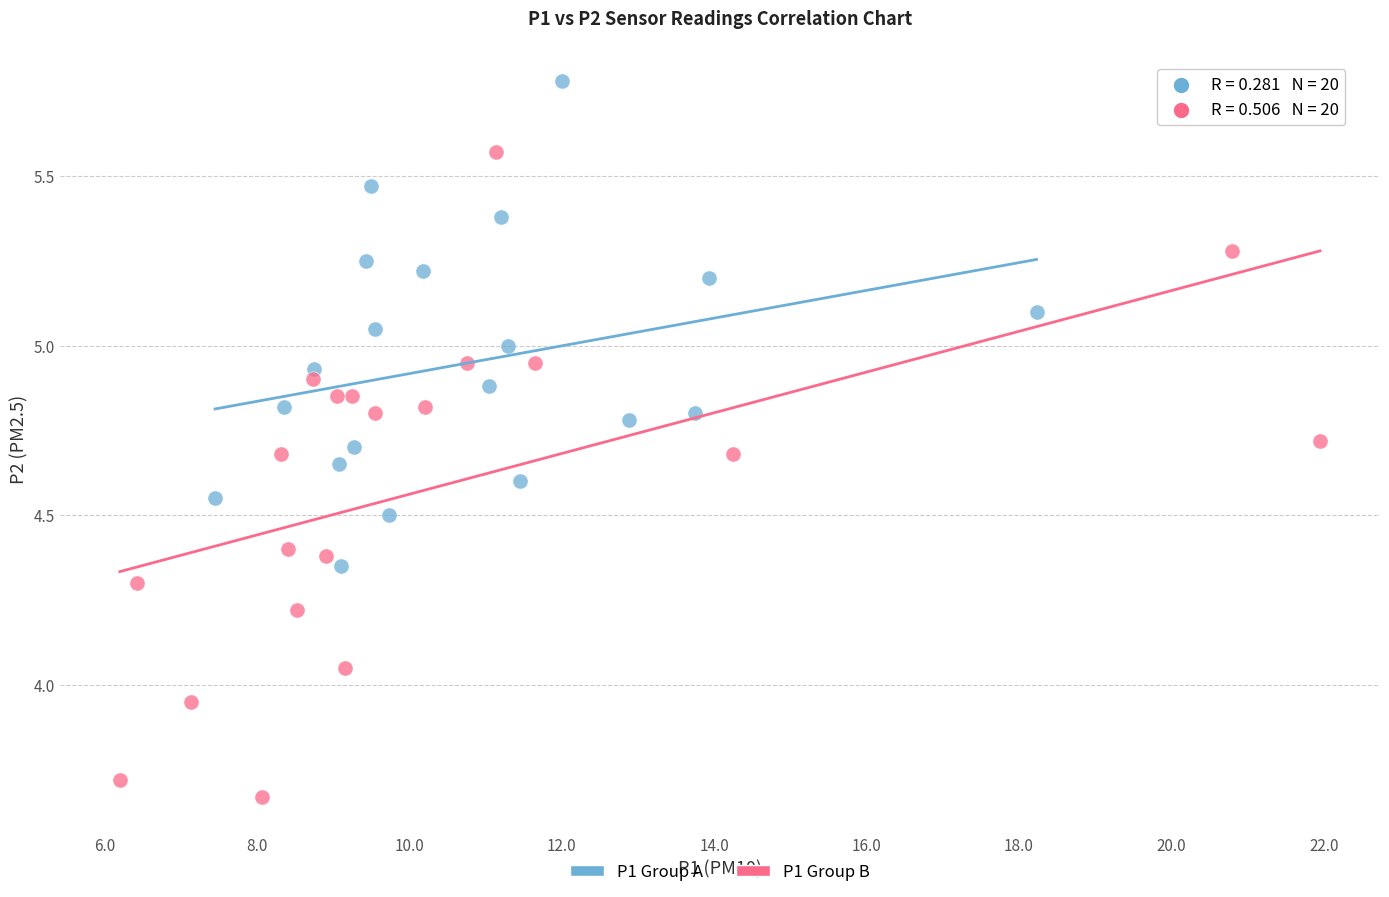

What are all the series names shown in the legend?

P1 Group A, P1 Group B